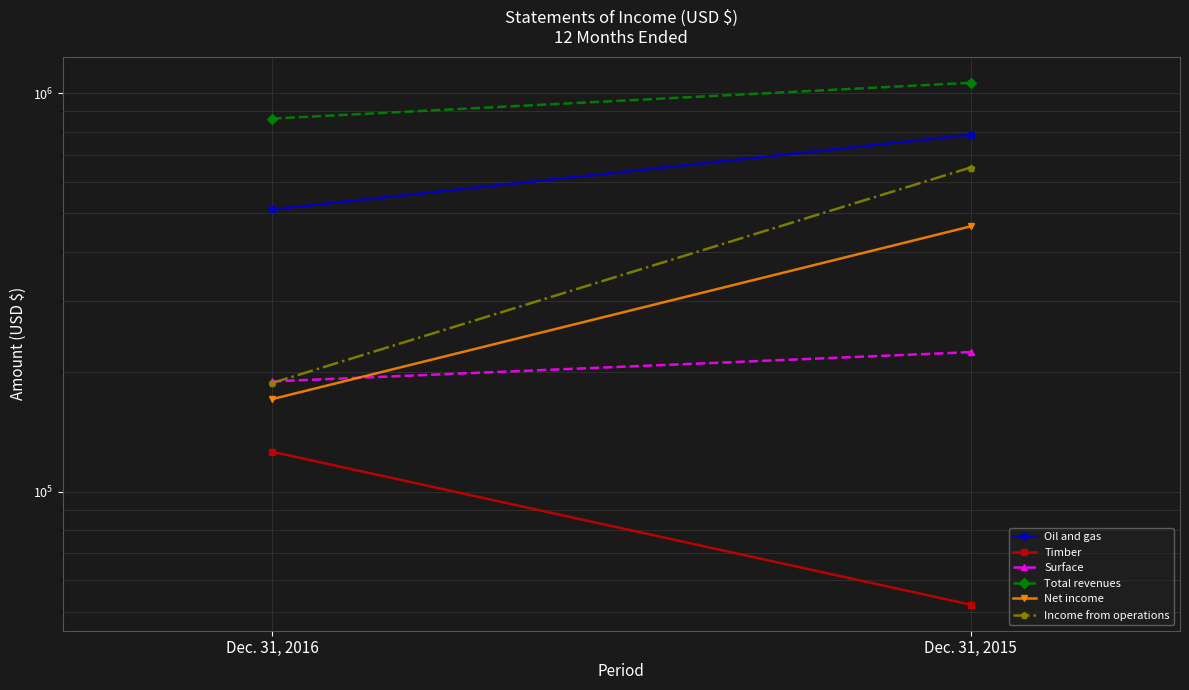

The value of Timber at Dec. 31, 2016 is 125860. True or false?

True